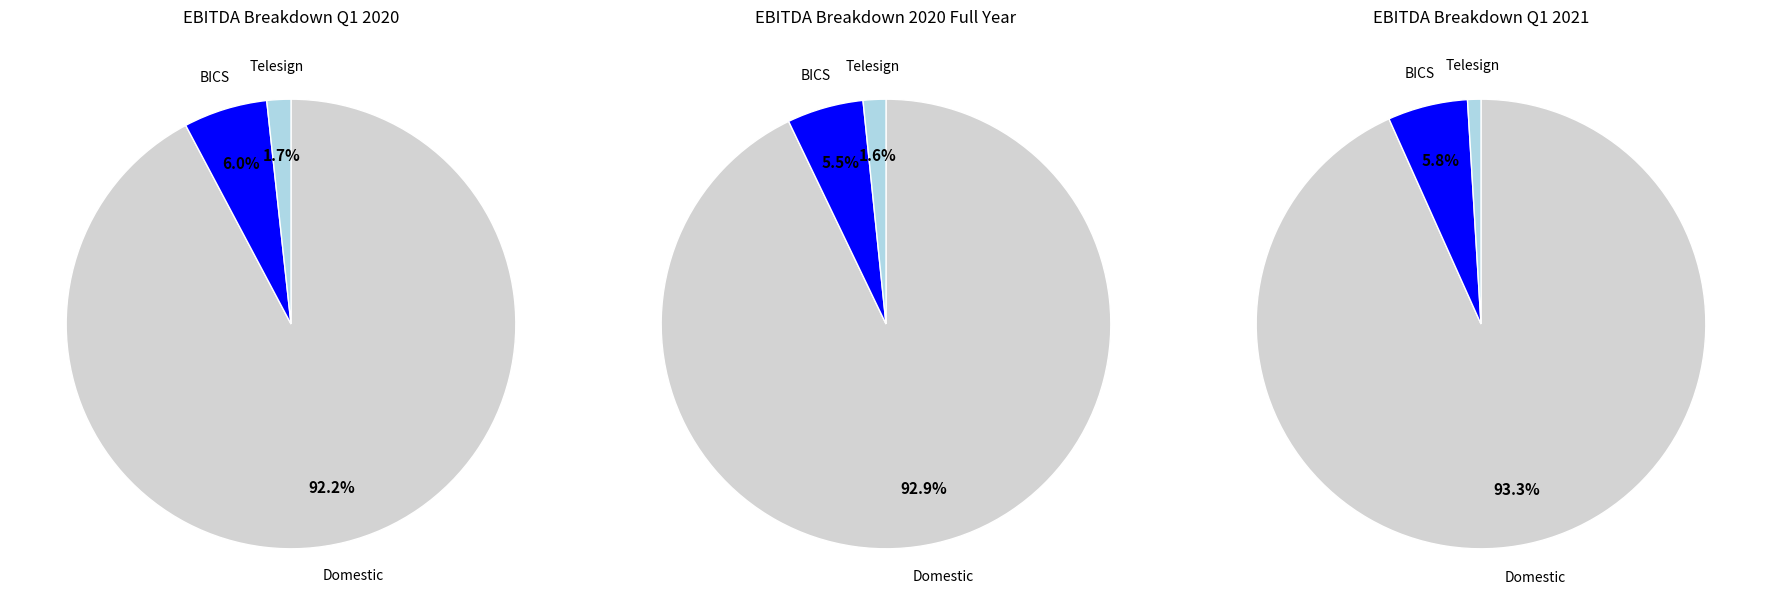

What percentage is NOT represented by Domestic?

7.1%